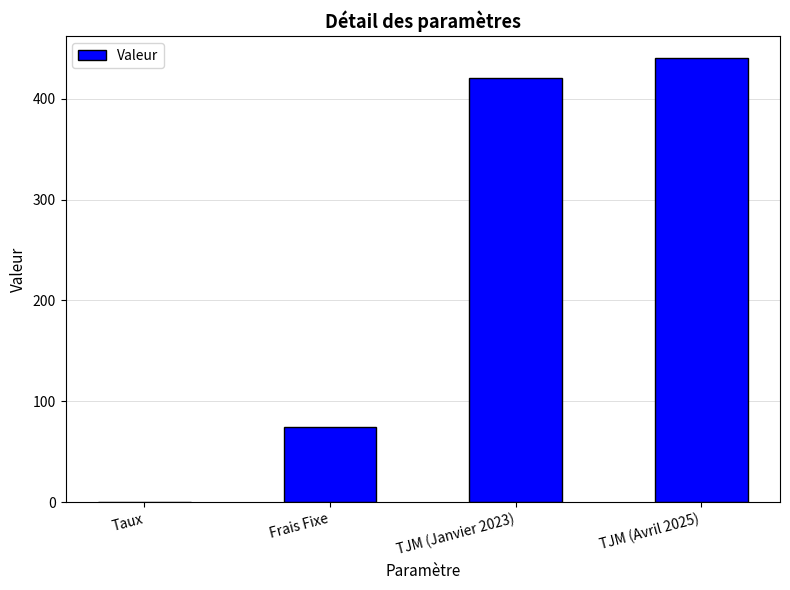

How many distinct data groups are displayed?

1